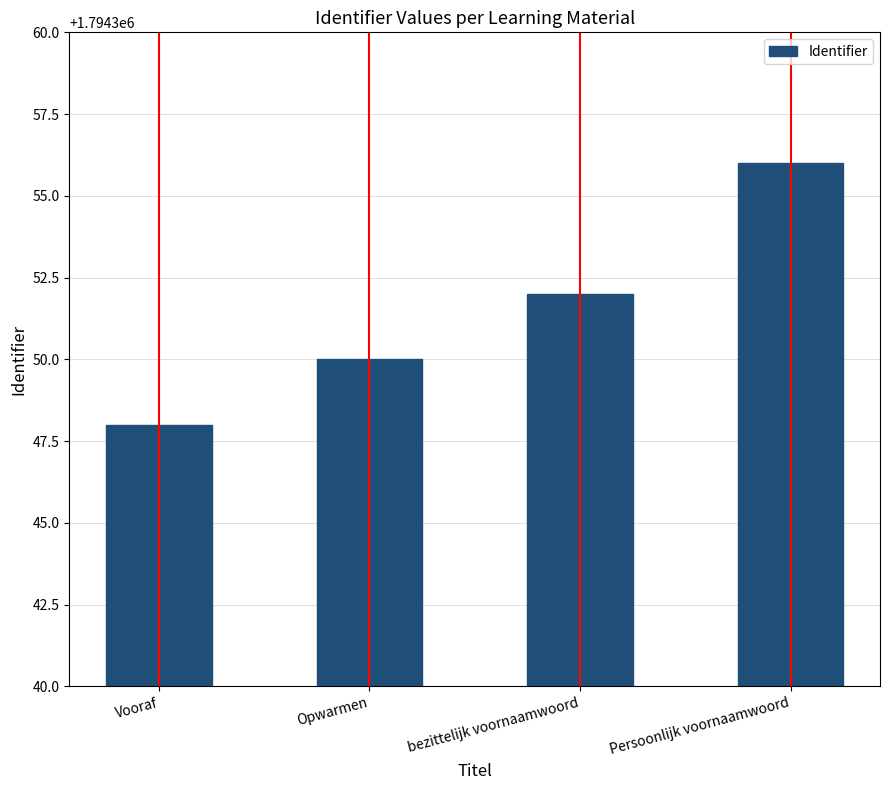

The value at Opwarmen is 1794350. True or false?

True